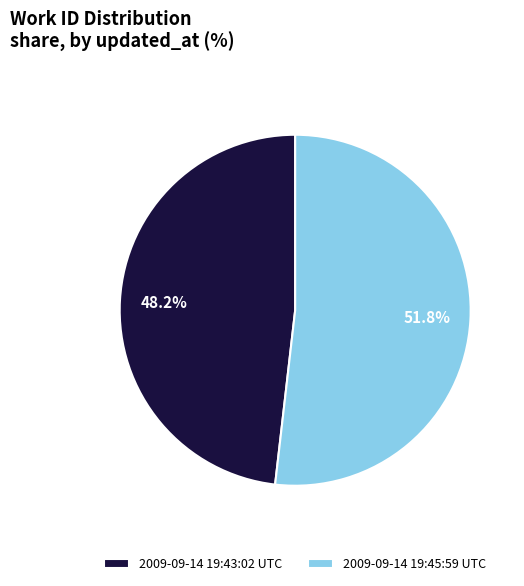

Which slice represents more than half of the pie?

2009-09-14 19:45:59 UTC